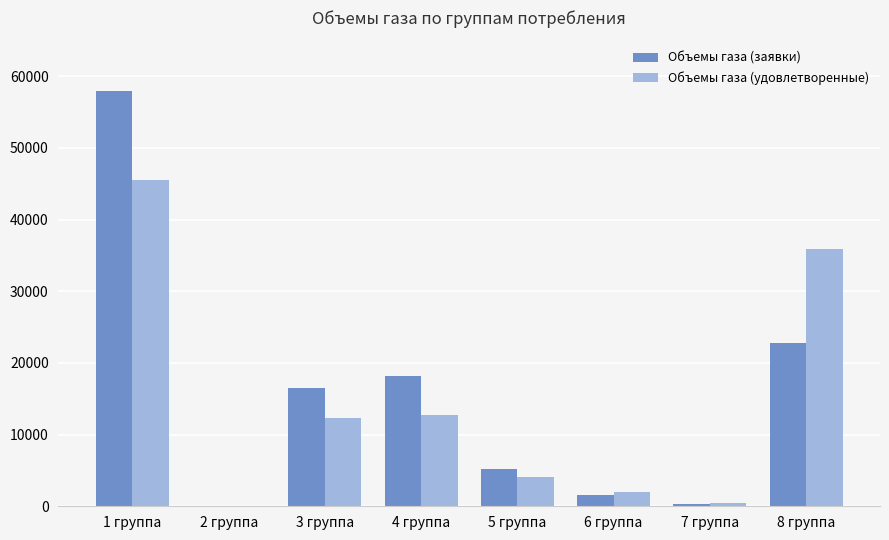

Reading left to right, extract all data points from this chart.

Объемы газа (заявки): 58000.0	0.0	16568.1	18232.3	5205.6	1639.5	275.4	22718.9
Объемы газа (удовлетворенные): 45491.1	0.0	12373.7	12757.0	4140.2	1999.0	439.0	35916.5